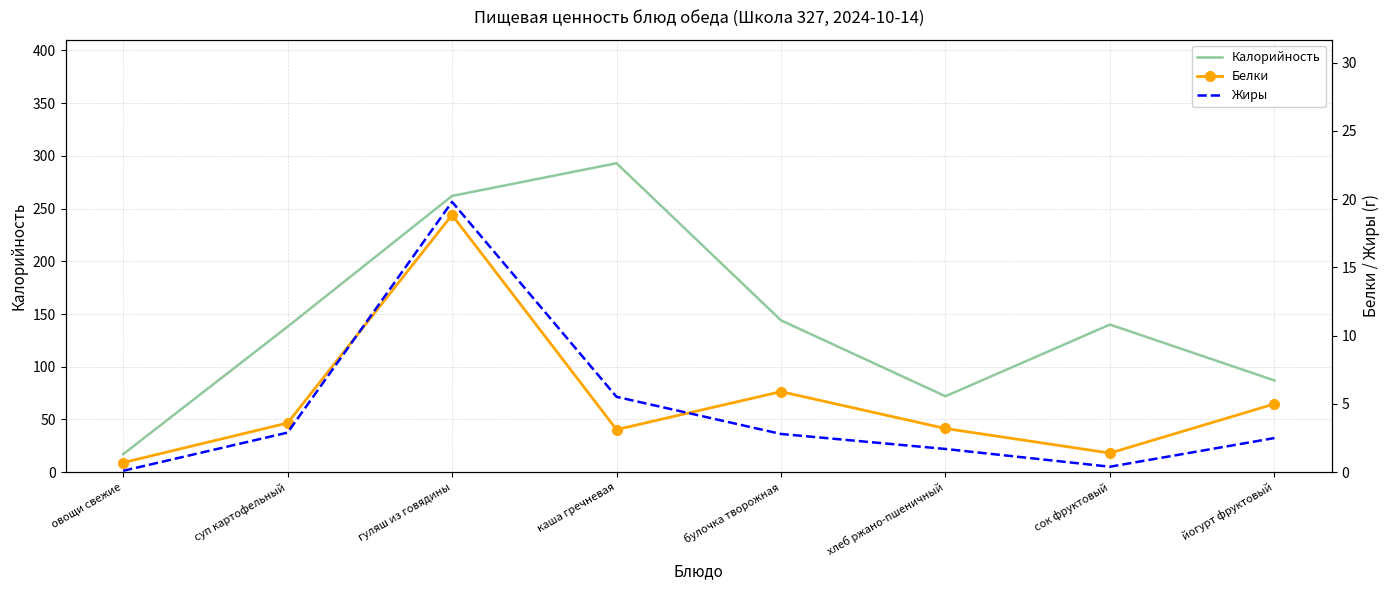

Which has a higher value, суп картофельный or каша гречневая?

каша гречневая